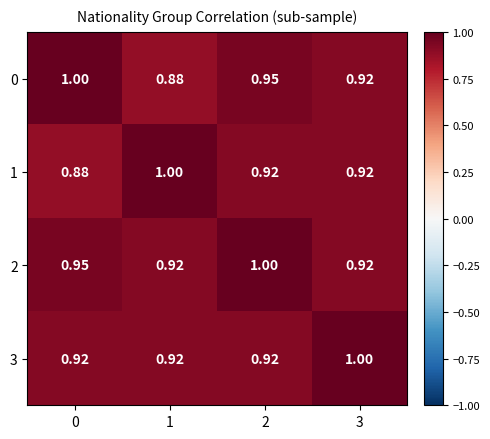

Is the value of 1 at 1 greater than the value of 2 at 1?

Yes